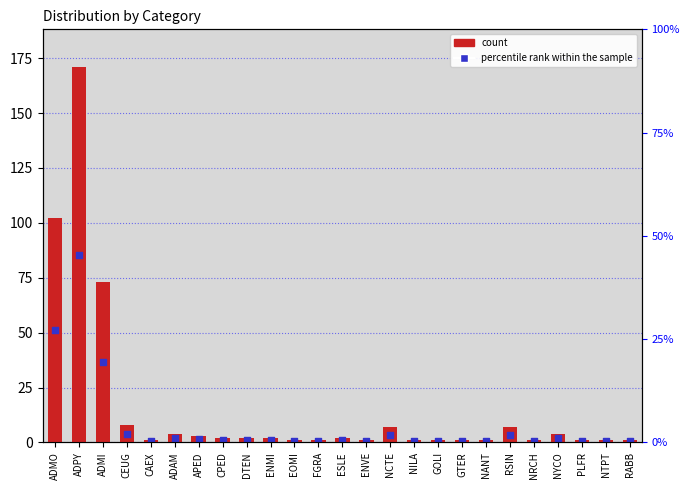

Which series has the largest Y range (max minus min)?

count